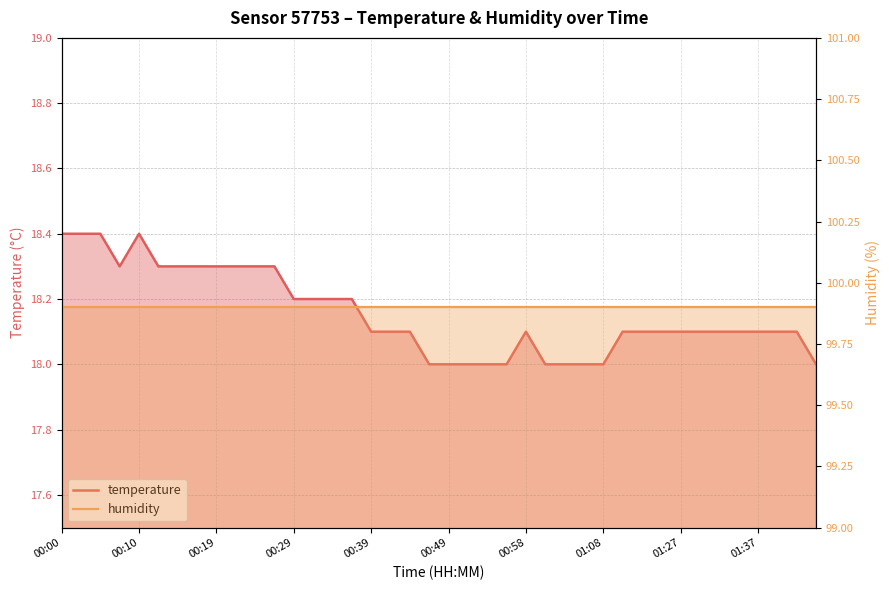

What is the value of the humidity point at the 17th from the left?

99.9